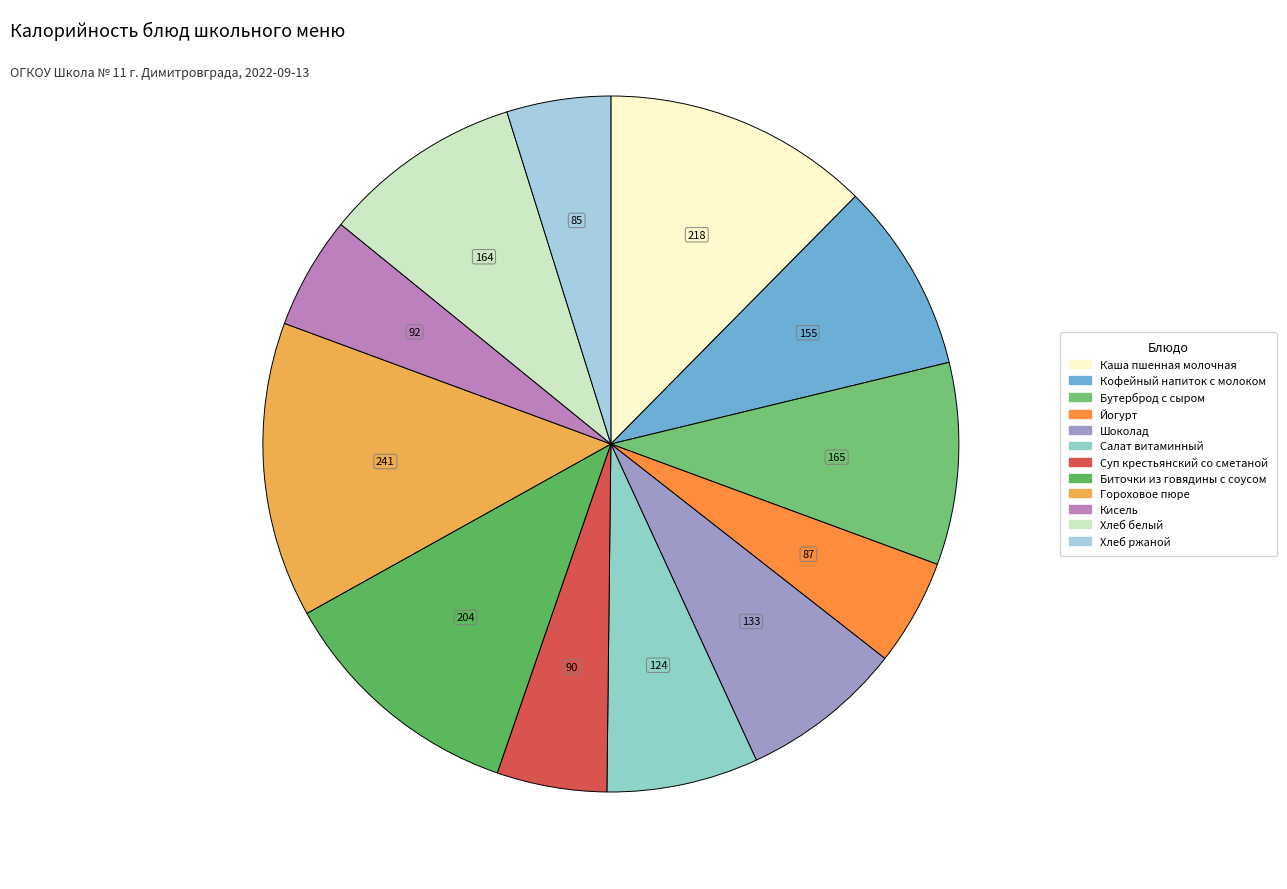

Count the number of slices in the pie.

12